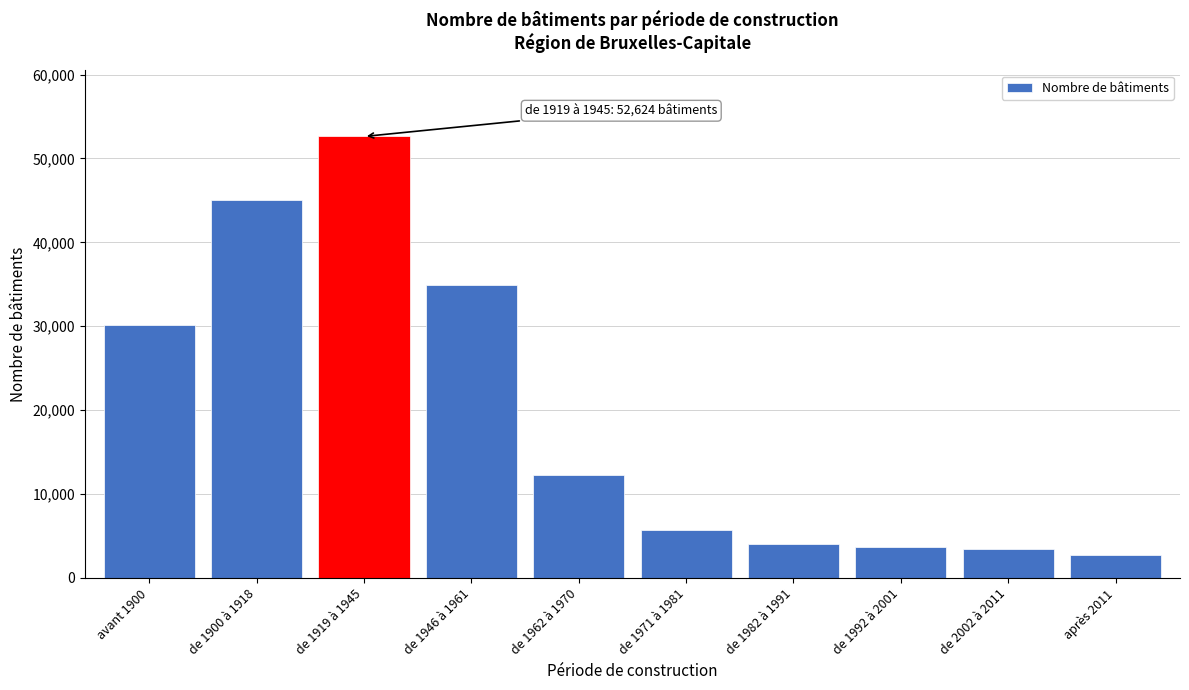

Reading left to right, transcribe all the data shown in this chart.

avant 1900=30129	de 1900 à 1918=45023	de 1919 à 1945=52624	de 1946 à 1961=34964	de 1962 à 1970=12299	de 1971 à 1981=5731	de 1982 à 1991=4046	de 1992 à 2001=3722	de 2002 à 2011=3408	après 2011=2761